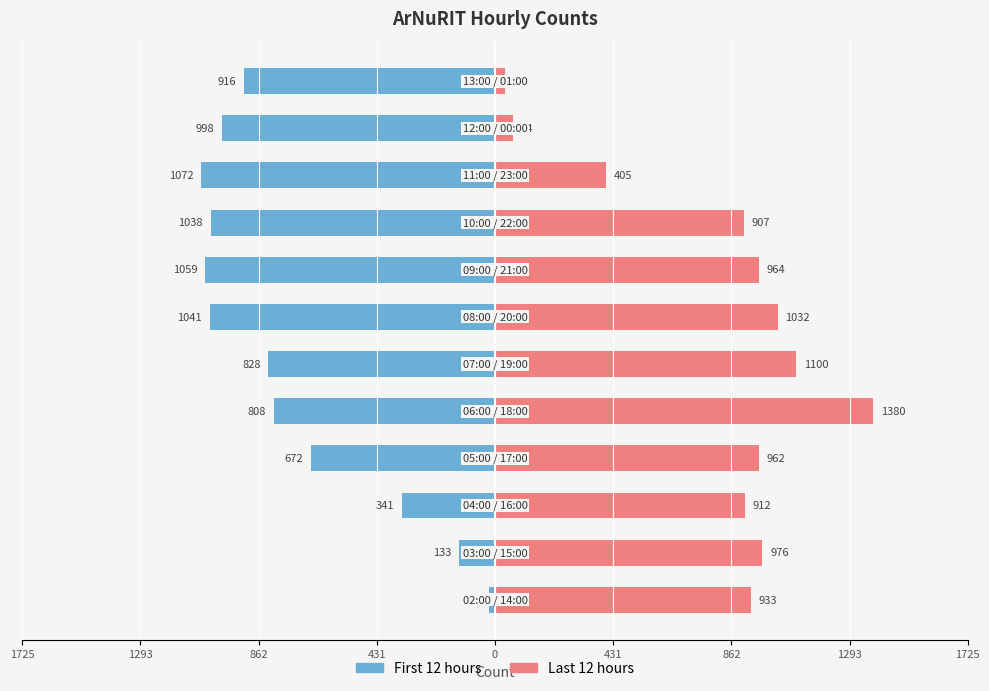

Does the chart contain any negative values?

Yes